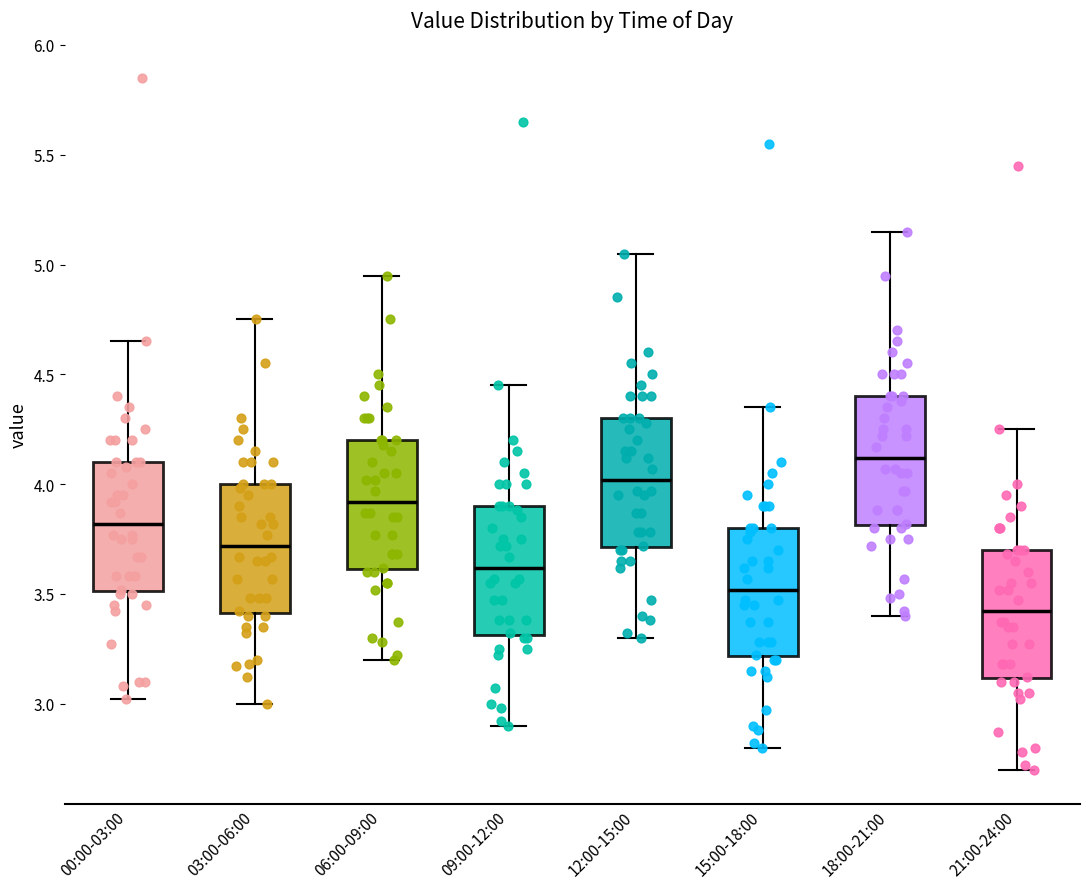

Reading left to right, transcribe this box plot: for each box, give where its median line is, the range the box spans, and where its two whiskers end, as read against the y-axis. The values are not printed on the chart, so give them approximately, as read against the axis.

00:00-03:00: median 3.80, box 3.50 to 4.10, whiskers 3.00 to 4.65
03:00-06:00: median 3.70, box 3.40 to 4.00, whiskers 3.00 to 4.75
06:00-09:00: median 3.90, box 3.60 to 4.20, whiskers 3.20 to 4.95
09:00-12:00: median 3.60, box 3.30 to 3.90, whiskers 2.90 to 4.45
12:00-15:00: median 4.00, box 3.70 to 4.30, whiskers 3.30 to 5.05
15:00-18:00: median 3.50, box 3.20 to 3.80, whiskers 2.80 to 4.35
18:00-21:00: median 4.10, box 3.80 to 4.40, whiskers 3.40 to 5.15
21:00-24:00: median 3.40, box 3.10 to 3.70, whiskers 2.70 to 4.25